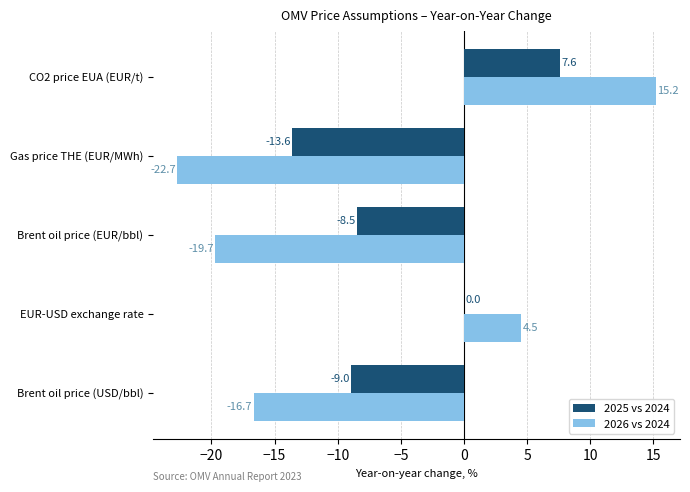

What is the sum of all 2025 vs 2024 values?

-23.5